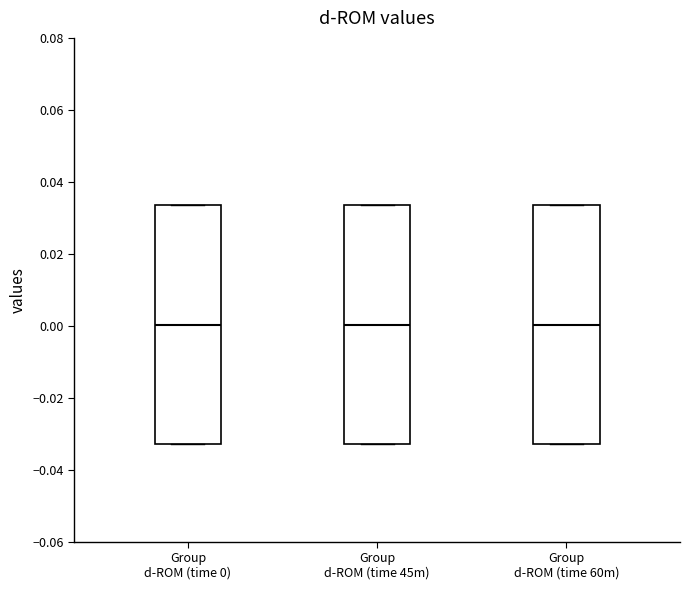

Reading left to right, transcribe this box plot: for each box, give where its median line is, the range the box spans, and where its two whiskers end, as read against the y-axis. The values are not printed on the chart, so give them approximately, as read against the axis.

Group d-ROM (time 0): median 0.000, box -0.032 to 0.034, whiskers -0.032 to 0.034
Group d-ROM (time 45m): median 0.000, box -0.032 to 0.034, whiskers -0.032 to 0.034
Group d-ROM (time 60m): median 0.000, box -0.032 to 0.034, whiskers -0.032 to 0.034